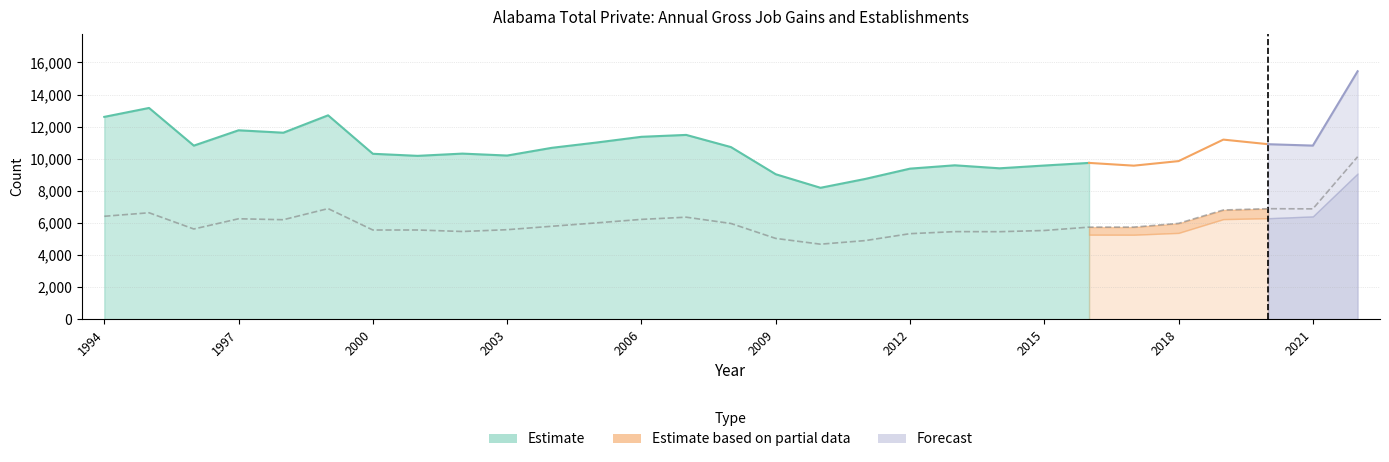

Is it true that Gross job gains (Total) equals 8740 at 2011?

True